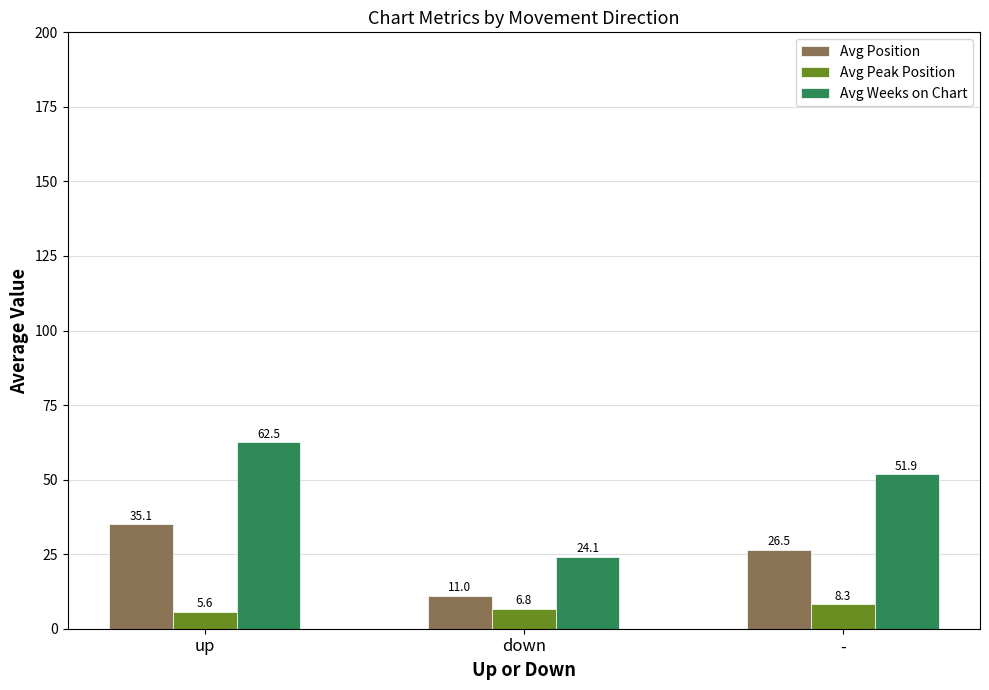

Count the number of categories in the chart.

3